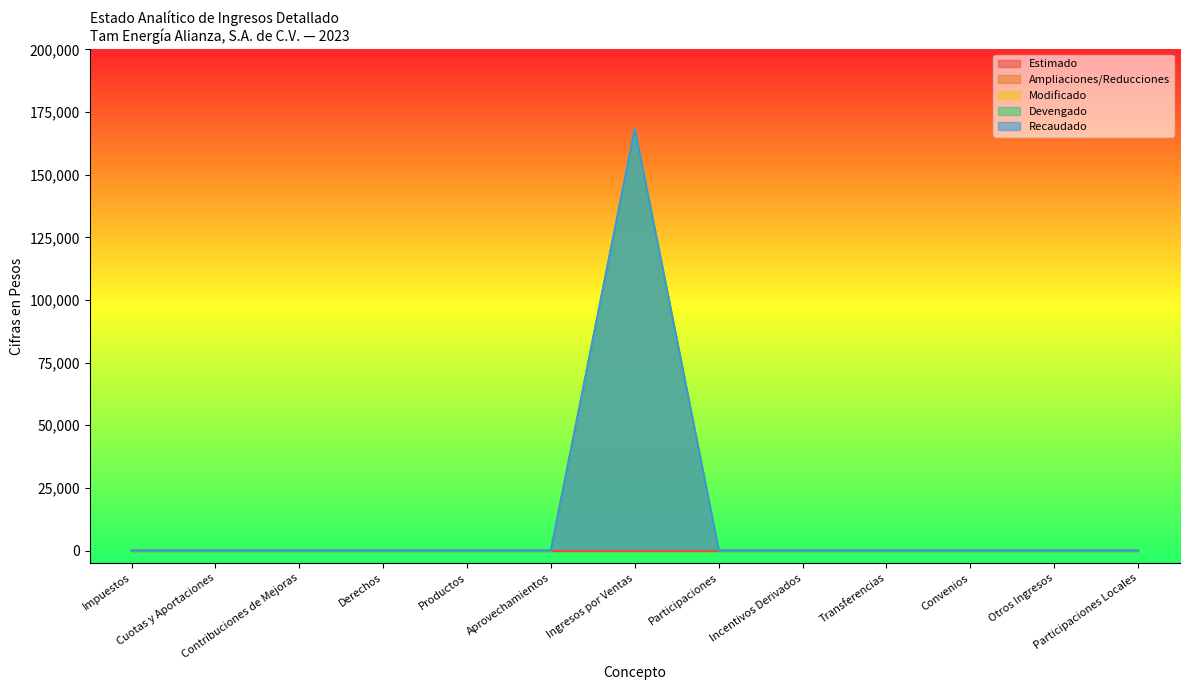

How many data points in Devengado are above 0?

1